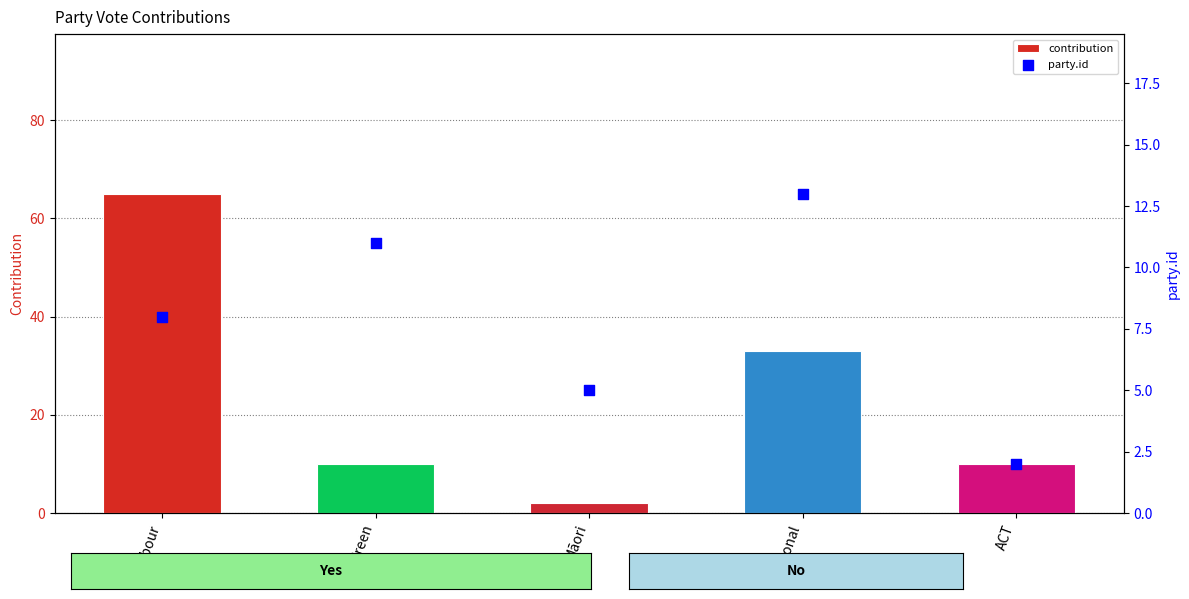

Which series reaches the maximum Y coordinate?

contribution